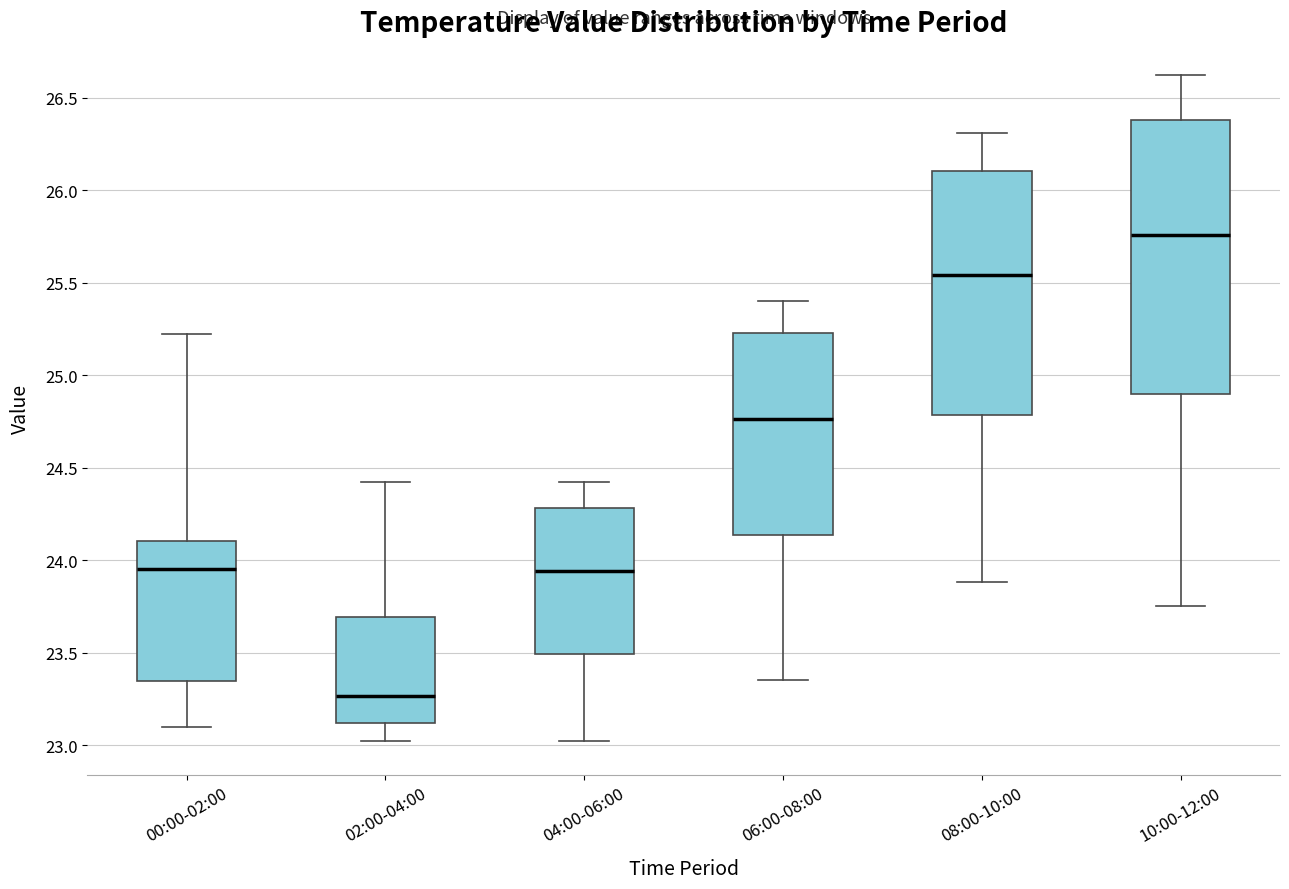

Reading left to right, transcribe this box plot: for each box, give where its median line is, the range the box spans, and where its two whiskers end, as read against the y-axis. The values are not printed on the chart, so give them approximately, as read against the axis.

00:00-02:00: median 23.95, box 23.35 to 24.10, whiskers 23.10 to 25.20
02:00-04:00: median 23.25, box 23.10 to 23.70, whiskers 23.00 to 24.40
04:00-06:00: median 23.95, box 23.50 to 24.30, whiskers 23.00 to 24.40
06:00-08:00: median 24.75, box 24.15 to 25.25, whiskers 23.35 to 25.40
08:00-10:00: median 25.55, box 24.80 to 26.10, whiskers 23.90 to 26.30
10:00-12:00: median 25.75, box 24.90 to 26.40, whiskers 23.75 to 26.60